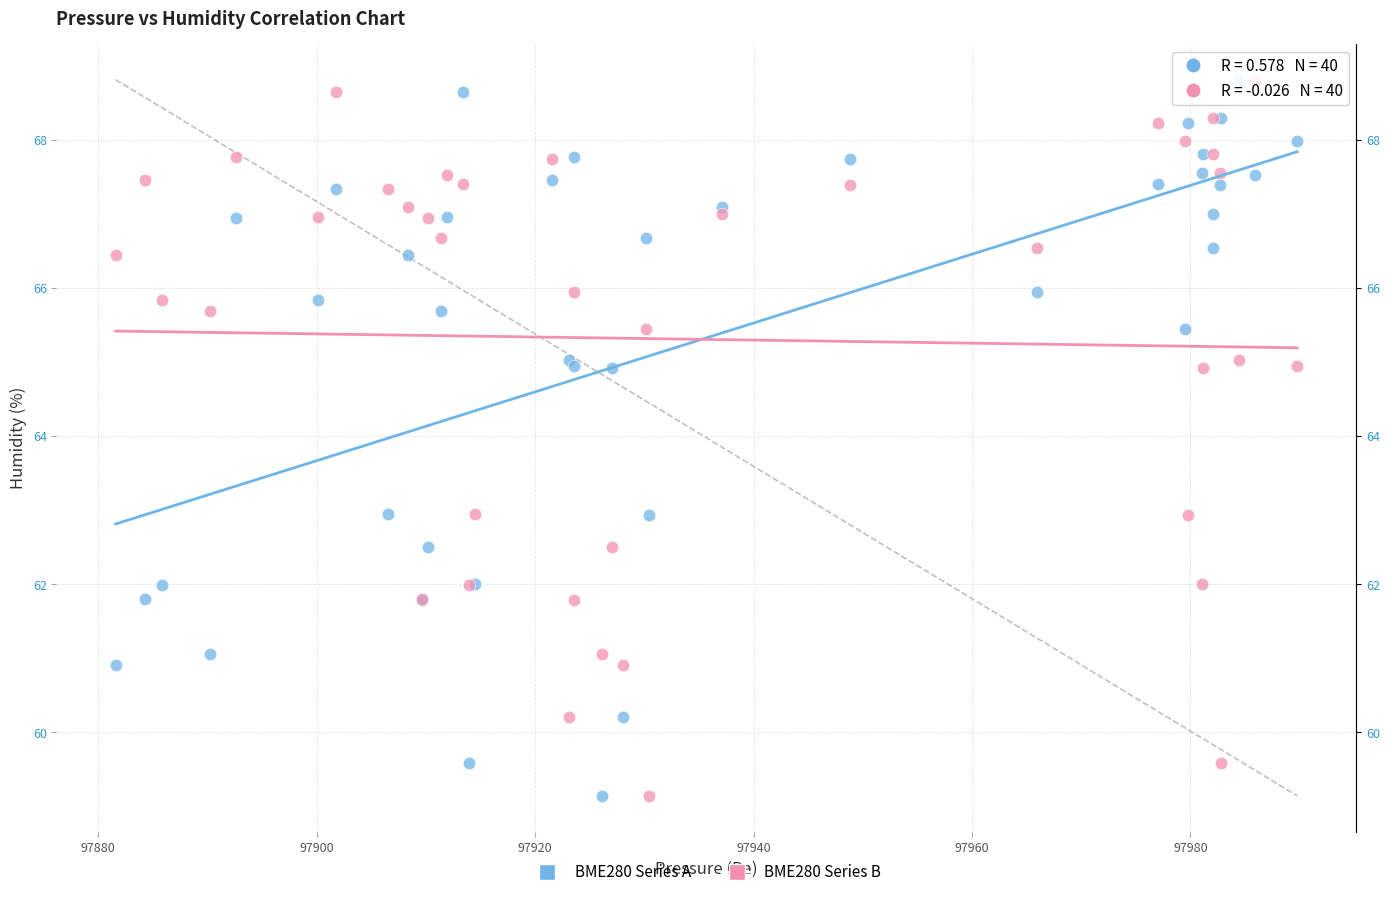

What is the X range (max minus min) for the scatter plot?

108.2